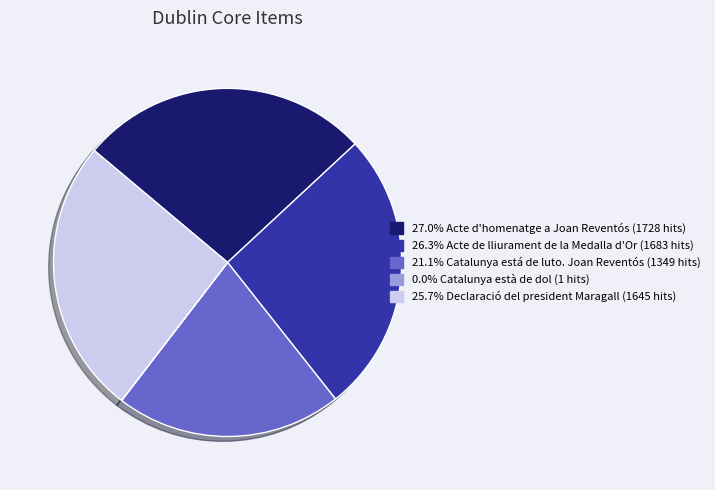

Approximately how many times larger is the value at 26.3% Acte de lliurament de la Medalla d'Or (1683 hits) compared to 27.0% Acte d'homenatge a Joan Reventós (1728 hits)?

1.0